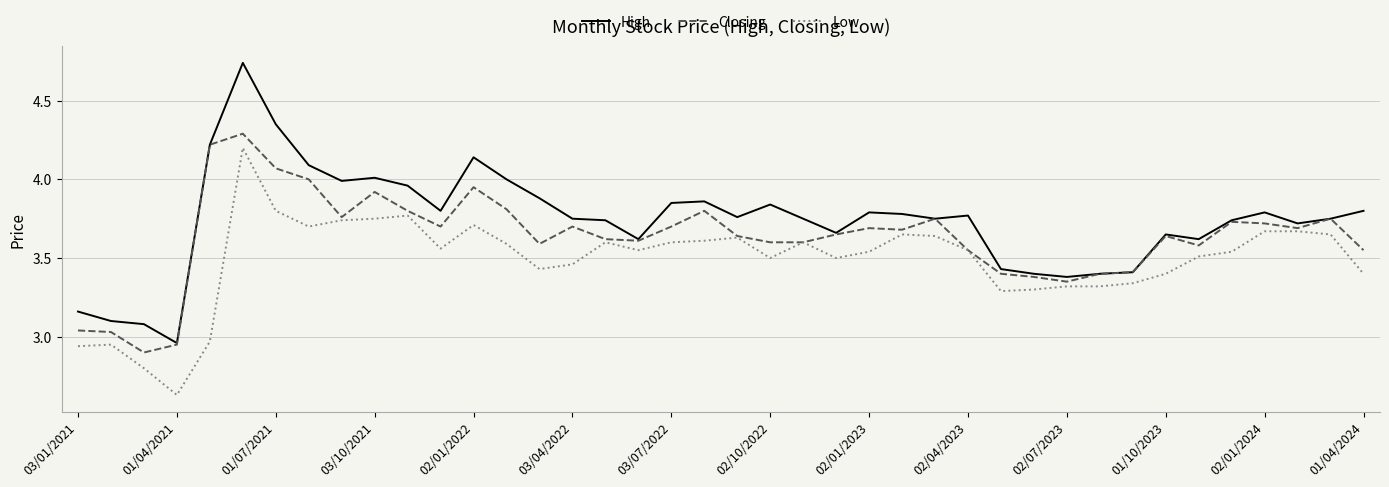

True or false: High and Low intersect in this chart.

False